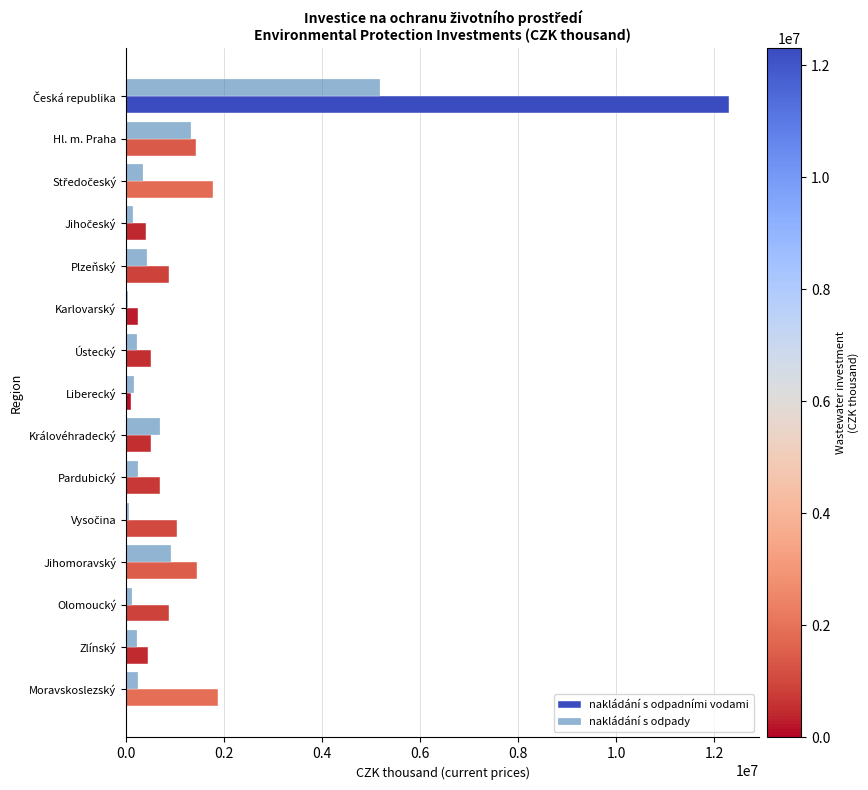

What is the total value across all series at Jihomoravský?

2373736